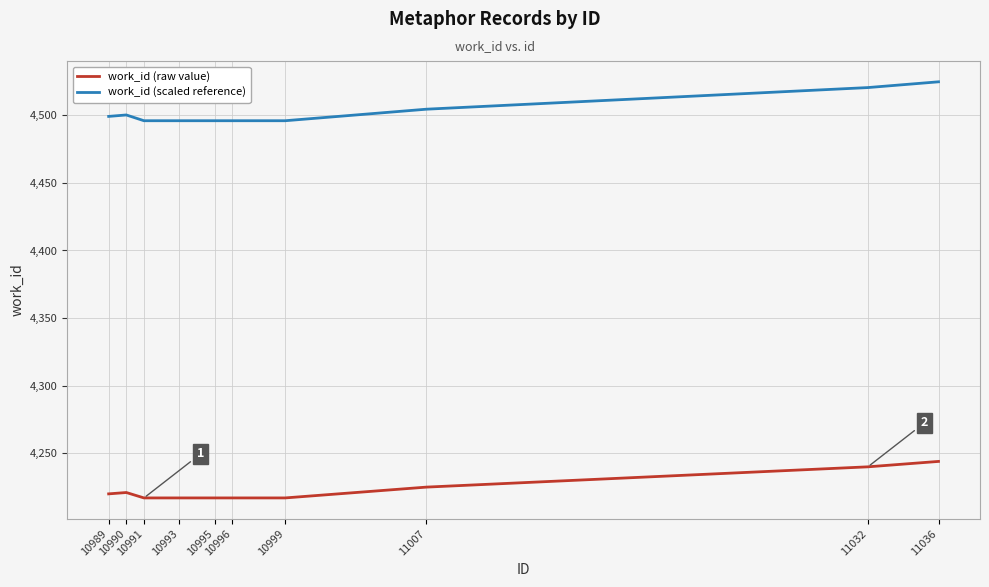

What is the smallest value displayed?

4217.0